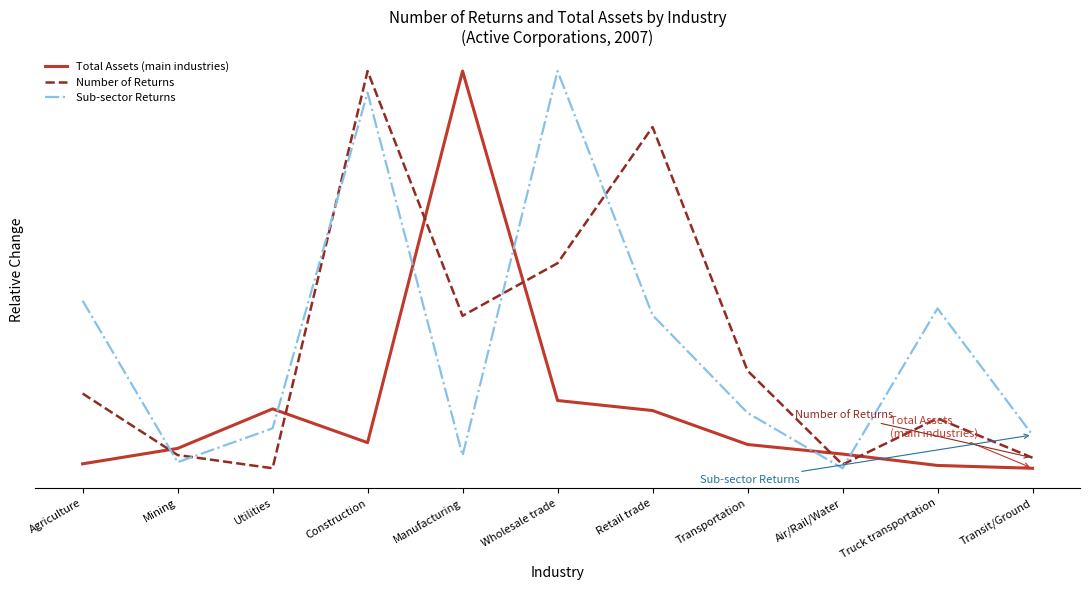

What is the total value across all series at Agriculture?

0.6